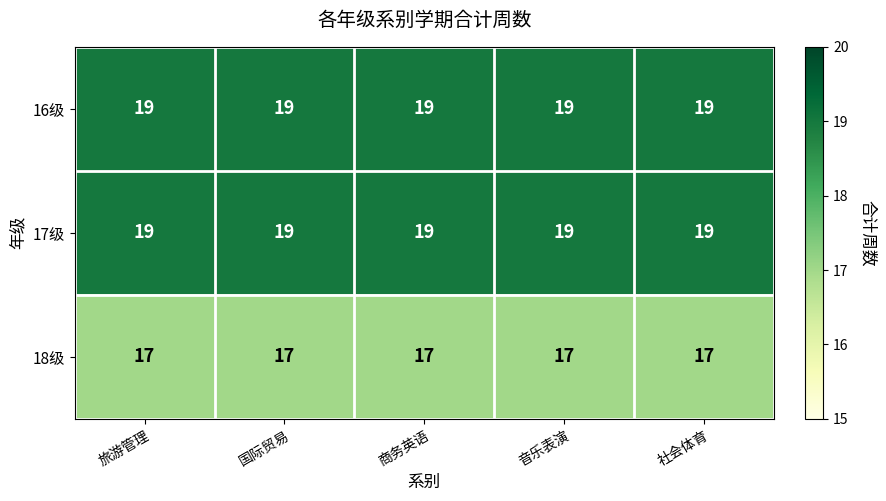

The 16级 series shows 32 at 商务英语. True or false?

False